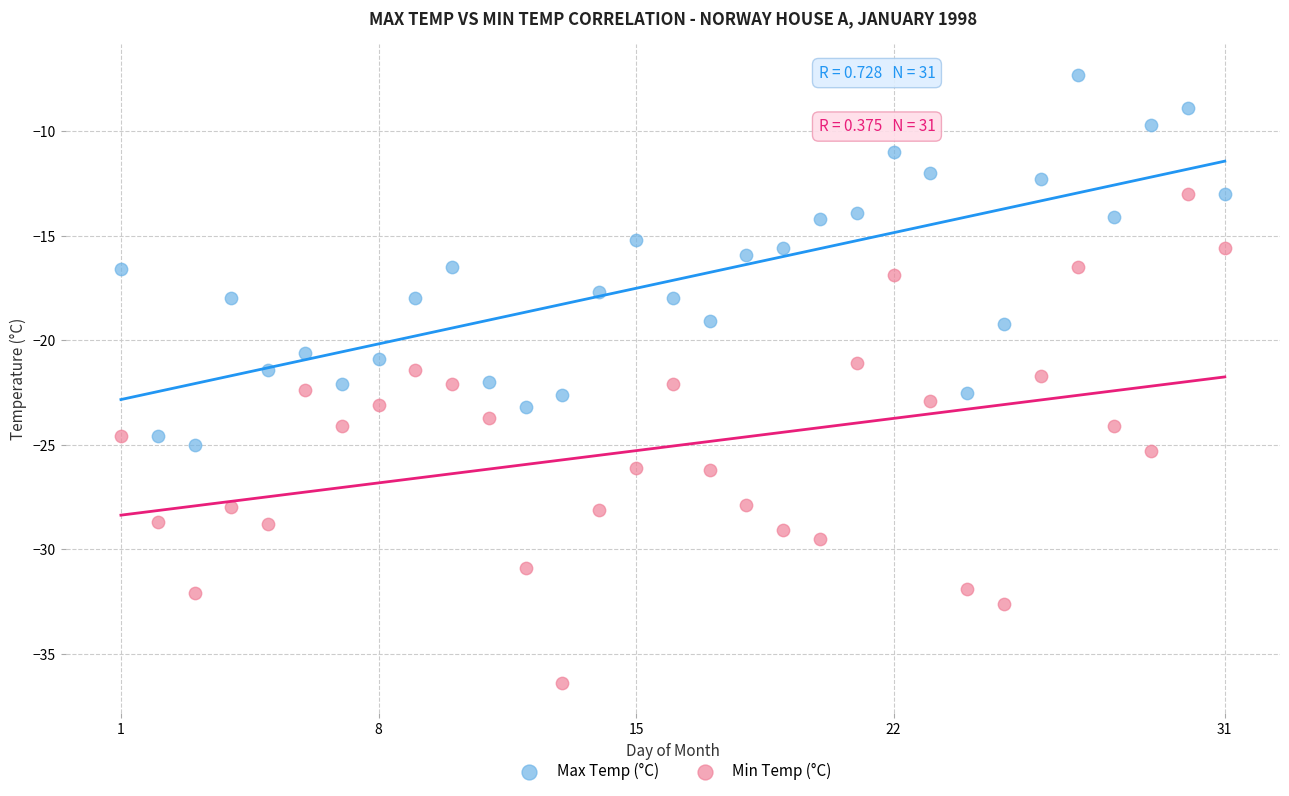

Which series has the widest spread of Y values?

Min Temp (°C)